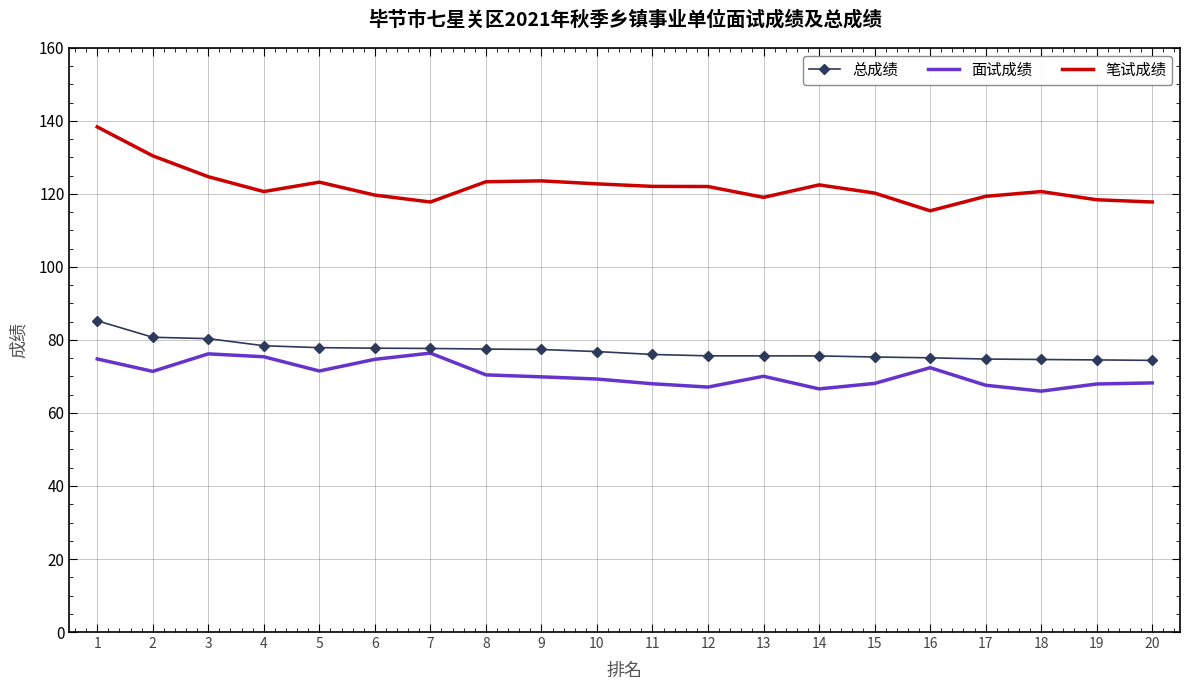

Which series has the widest spread of values?

笔试成绩